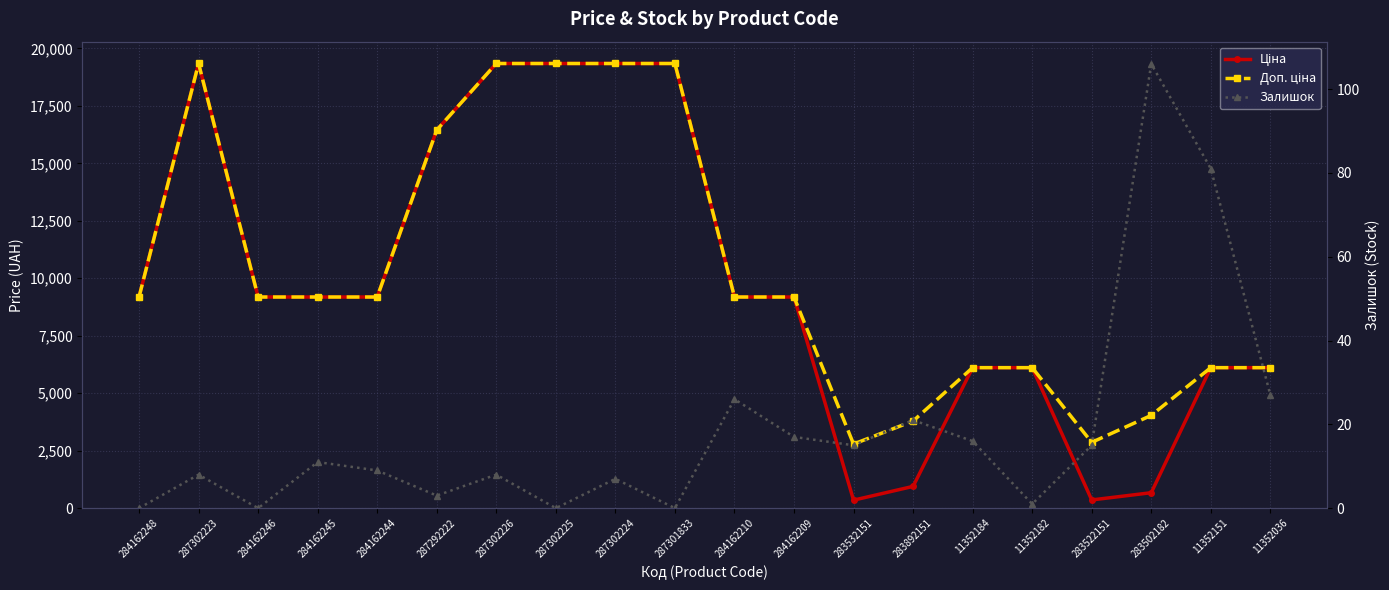

True or false: Ціна and Залишок intersect in this chart.

False